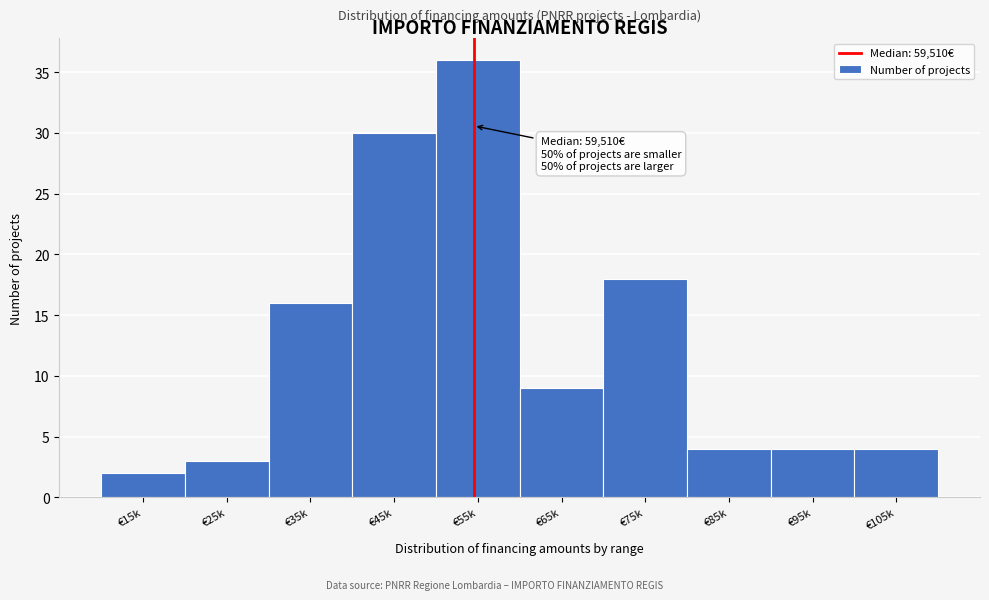

Reading left to right, what are all the values shown in this chart?

€15k=2	€25k=3	€35k=16	€45k=30	€55k=36	€65k=9	€75k=18	€85k=4	€95k=4	€105k=4